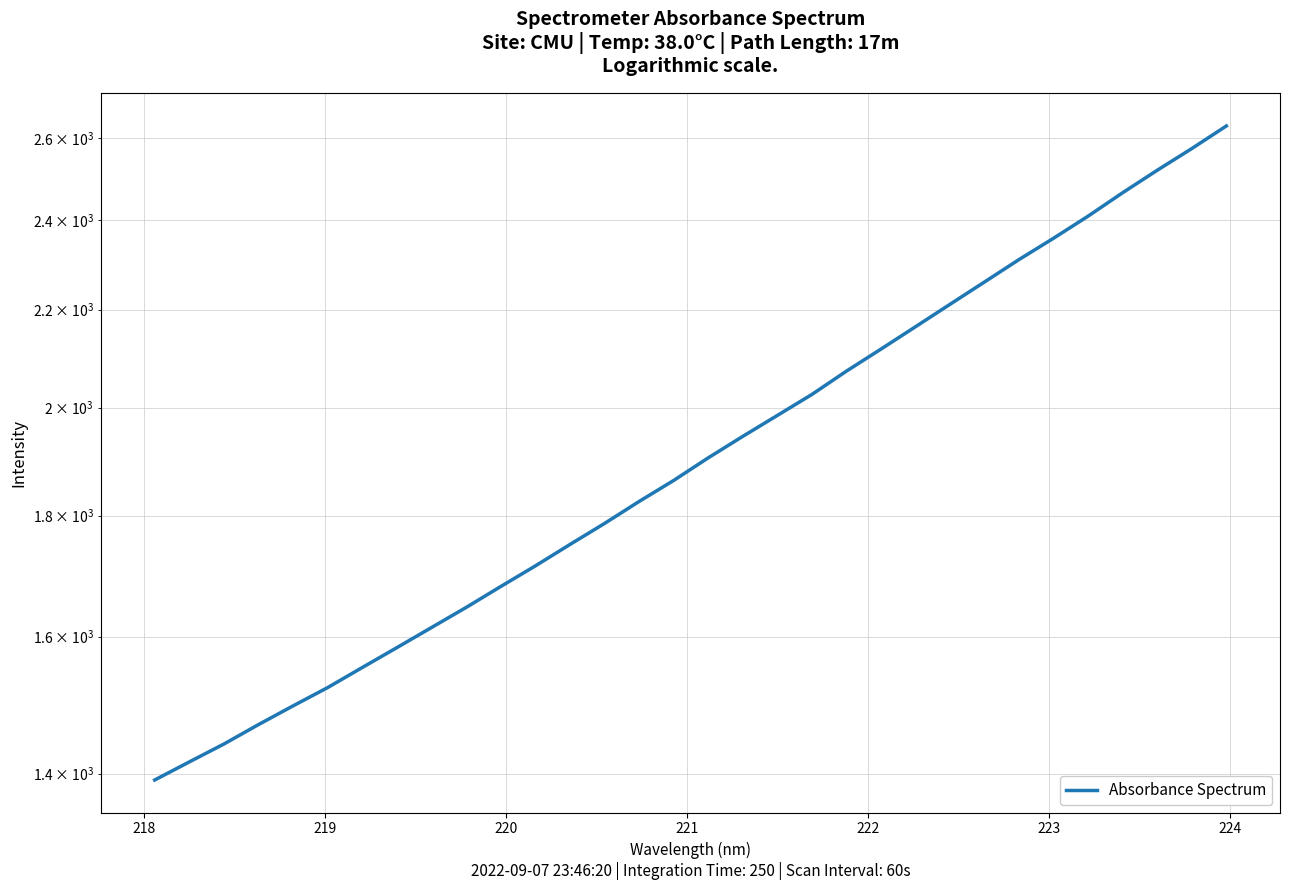

Reading right to left, transcribe all the data shown in this chart.

2631.5	2574.2	2520.4	2465.9	2410.3	2359.0	2310.5	2260.5	2211.8	2163.9	2117.2	2072.3	2025.6	1984.6	1944.5	1904.3	1862.8	1825.0	1786.3	1750.1	1713.9	1679.9	1646.0	1614.1	1582.8	1552.4	1522.4	1495.5	1468.5	1440.9	1416.0	1391.2